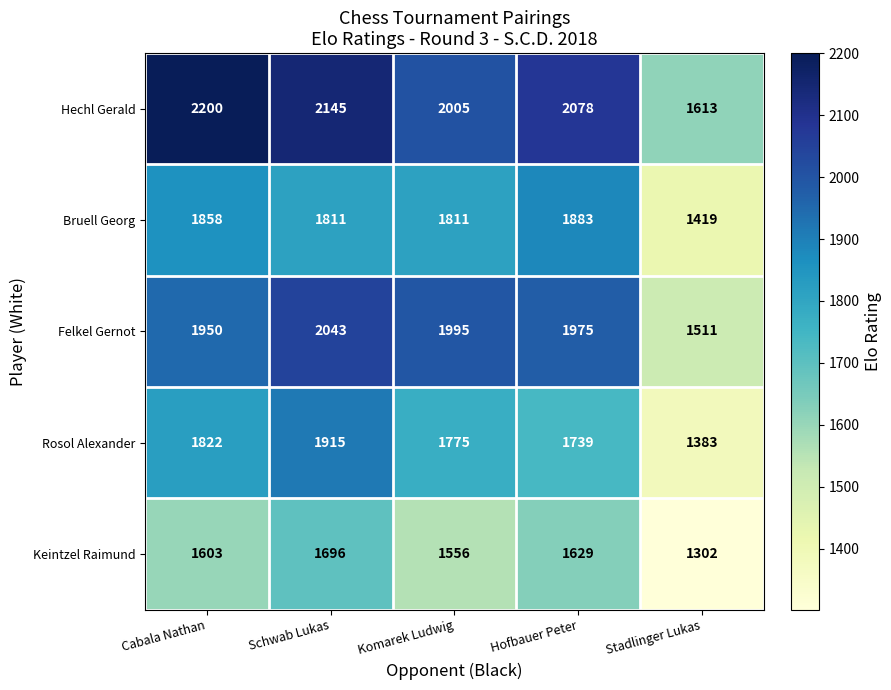

What is the minimum value shown in the chart?

1302